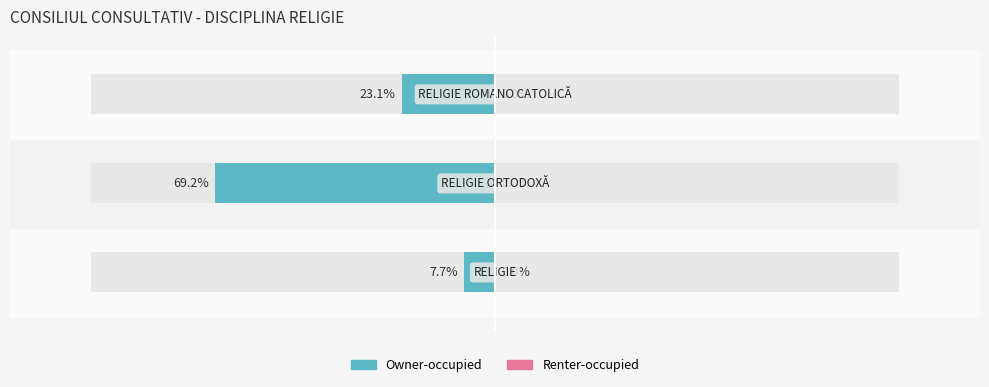

What is the sum of all Renter-occupied values?

1.4